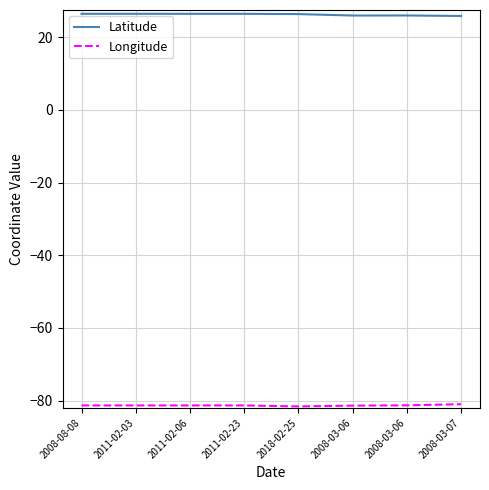

How many lines are shown in the chart?

2